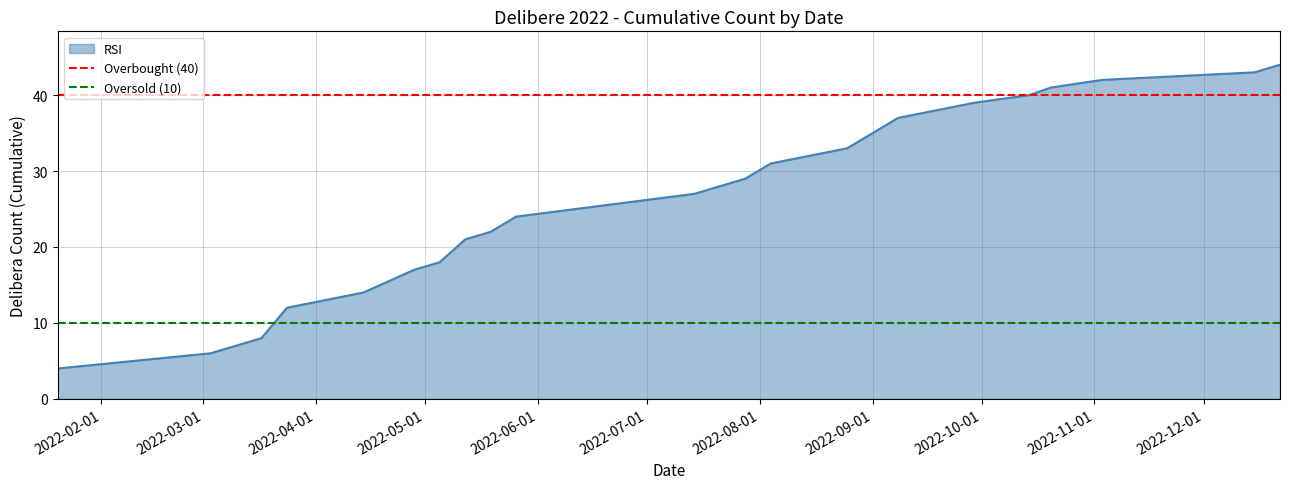

What is the sum of all Overbought (40) values?

80